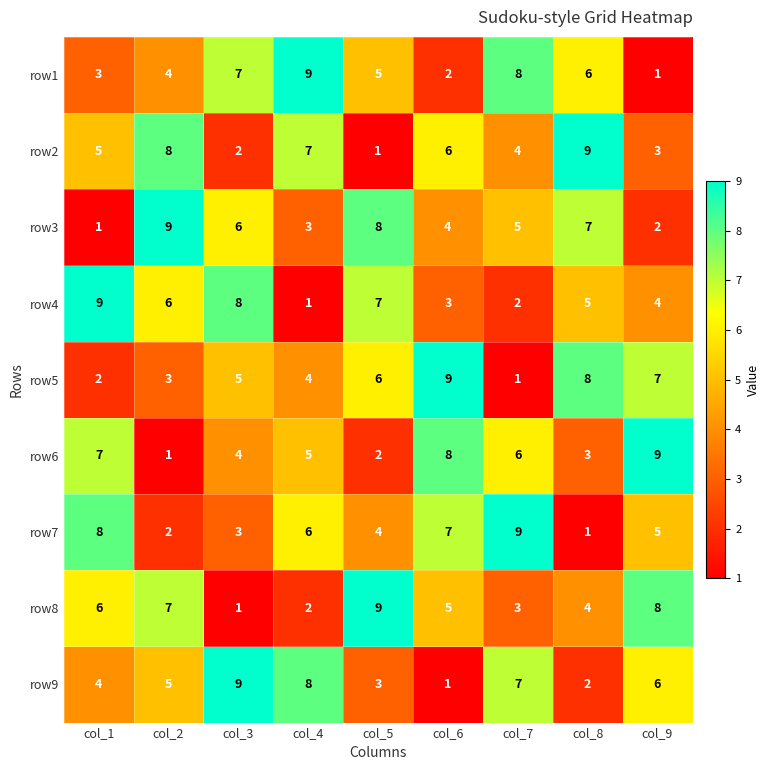

At which label does row8 first exceed 5?

col_1